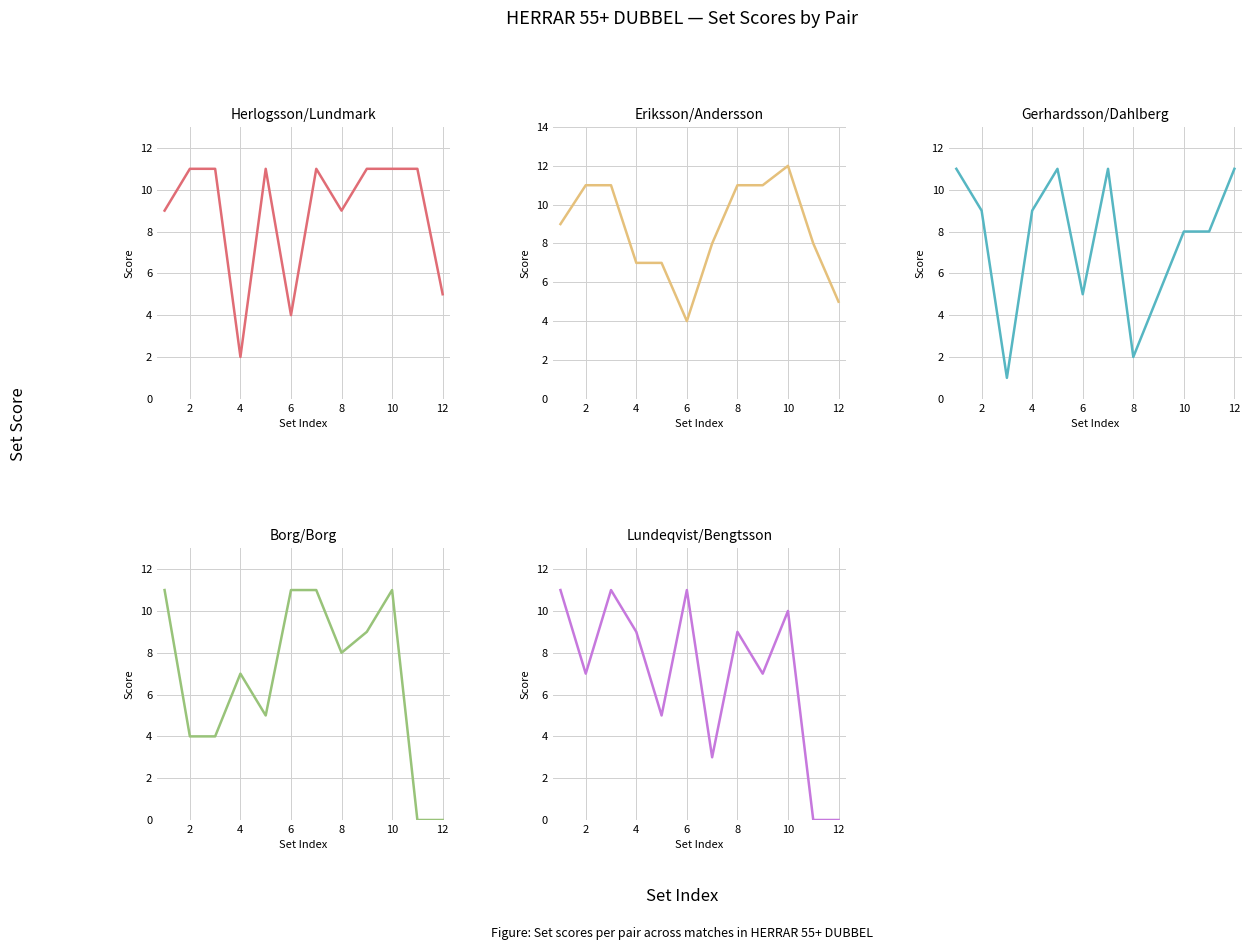

After their last crossing, which series has the higher values: Herlogsson/Lundmark or Eriksson/Andersson?

Herlogsson/Lundmark